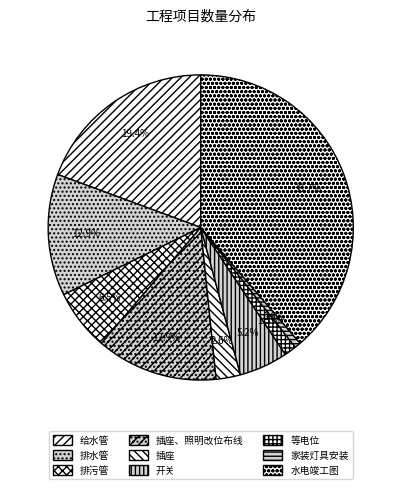

Which slice is the smallest?

家装灯具安装